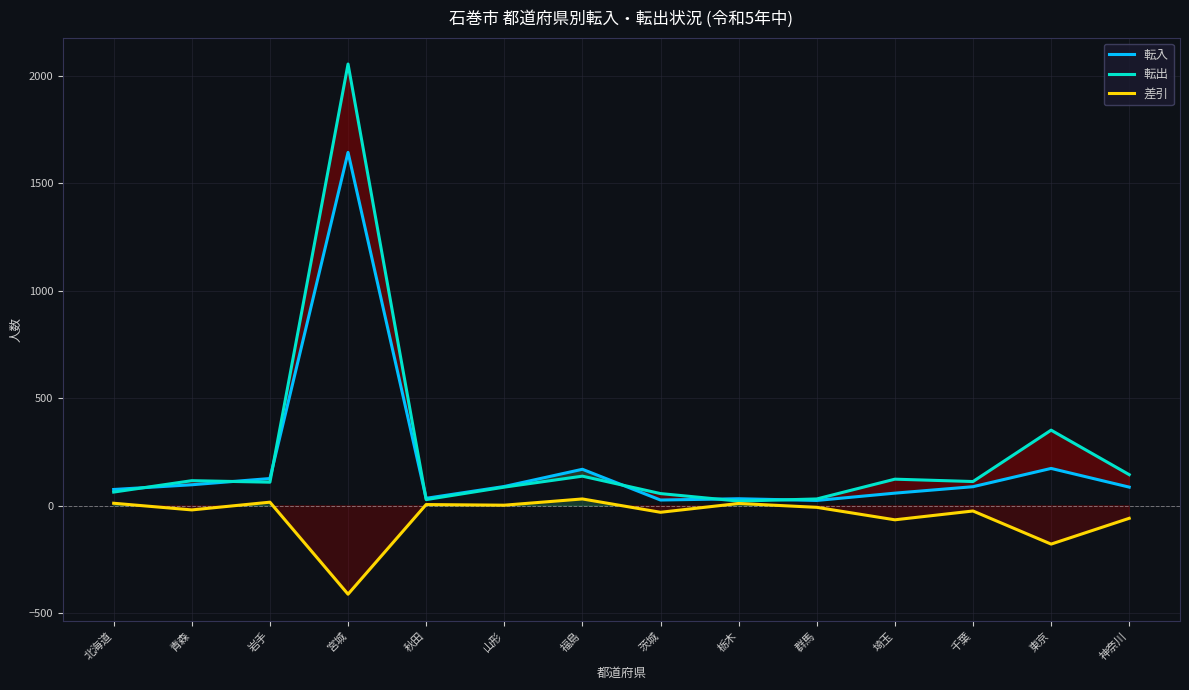

What is the total value across all series at 茨城?

54